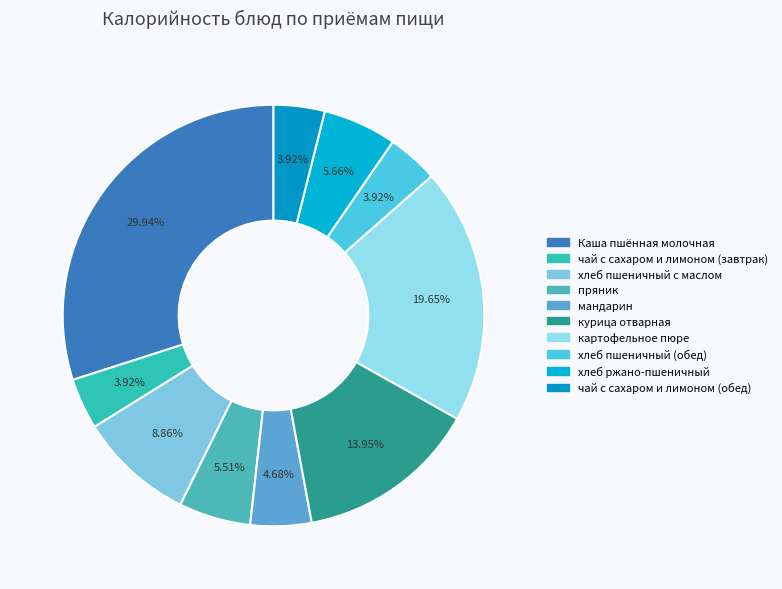

Count the number of slices in the pie.

10